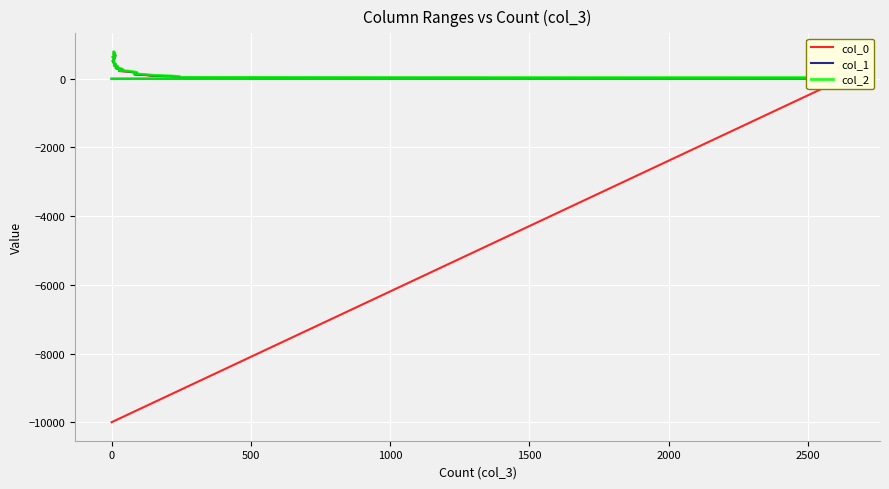

Which series has the largest range (max minus min)?

col_0